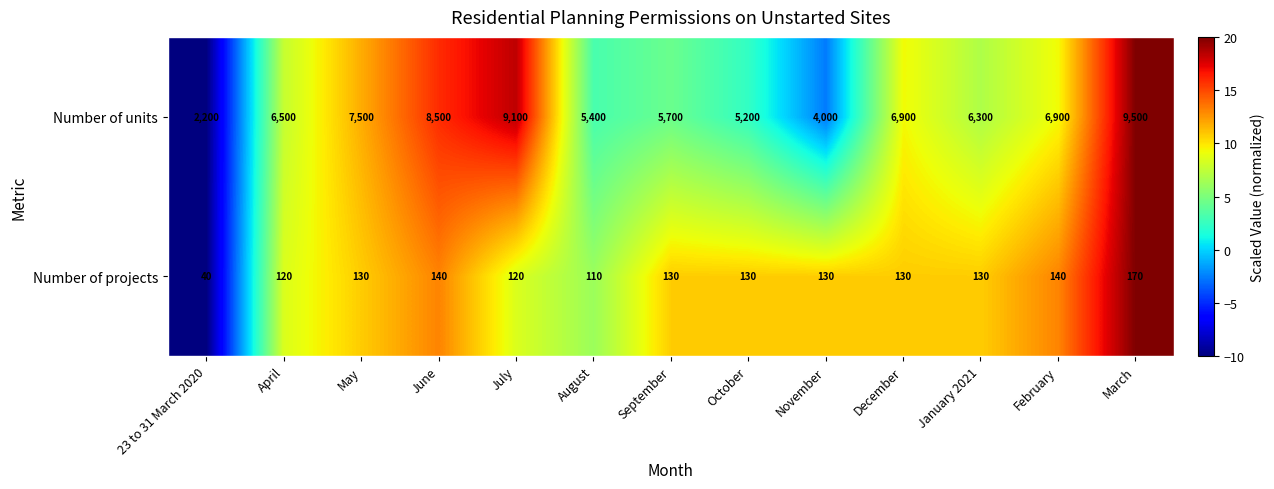

Reading left to right, what are all the values shown in this chart?

Number of units: 2200	6500	7500	8500	9100	5400	5700	5200	4000	6900	6300	6900	9500
Number of projects: 40	120	130	140	120	110	130	130	130	130	130	140	170